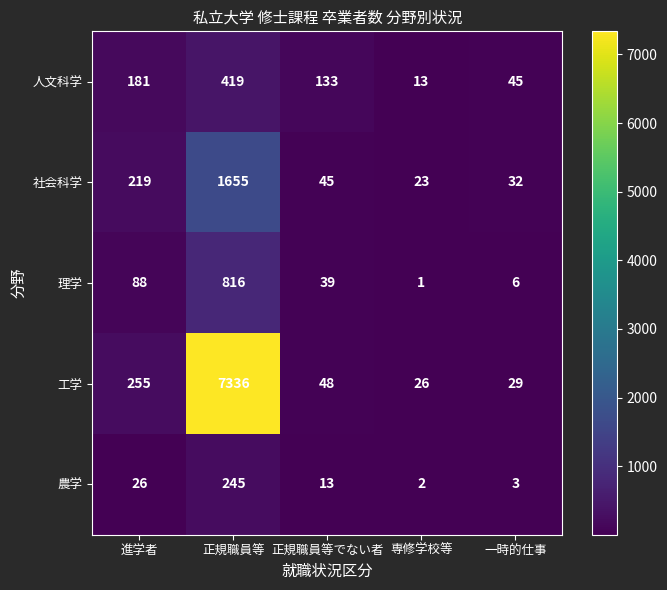

The 工学 series shows 26 at 専修学校等. True or false?

True